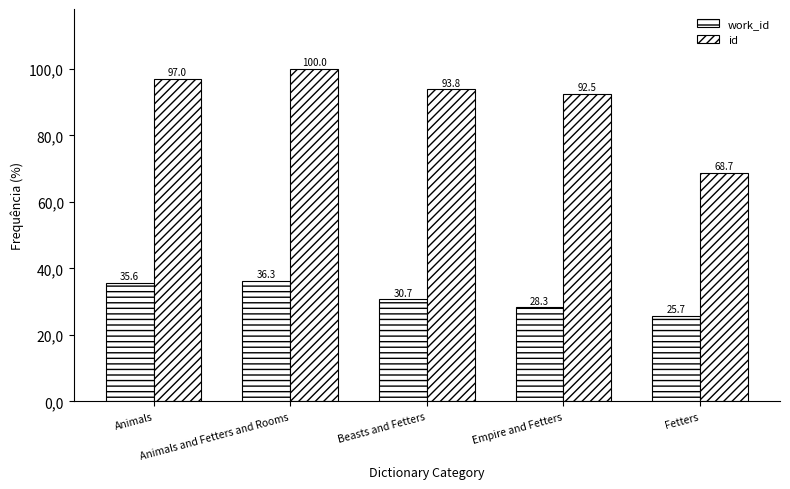

What is the difference between the maximum and minimum values in the work_id series?

10.5